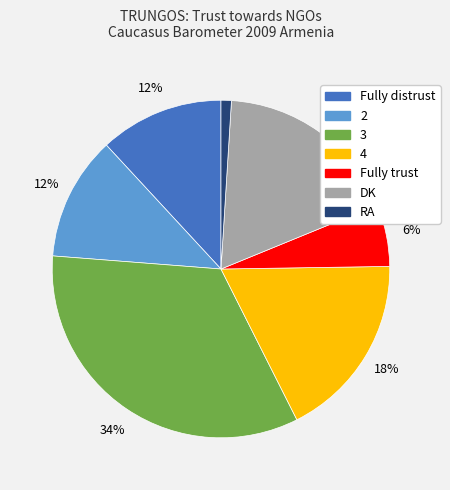

Does 2 represent more than half of the total?

No